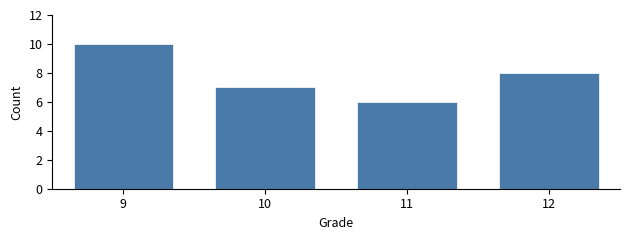

Reading left to right, extract all data points from this chart.

9=10	10=7	11=6	12=8